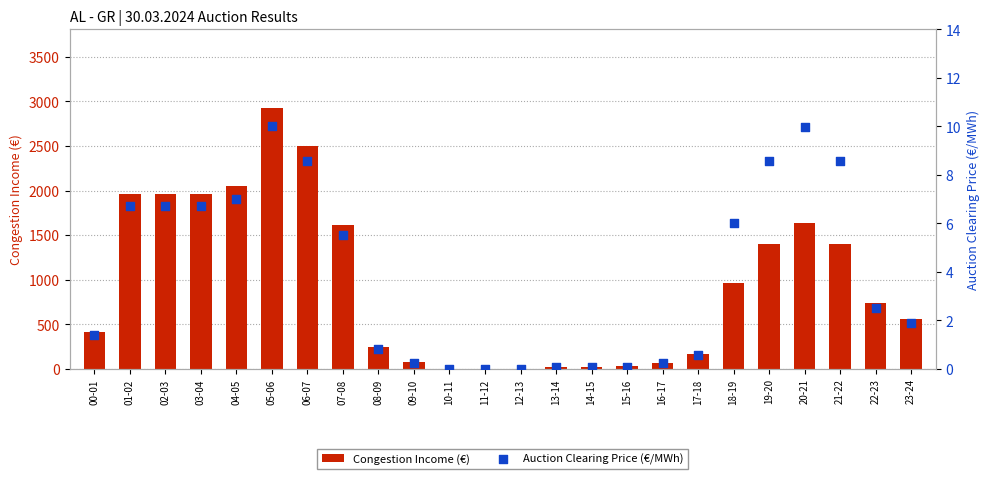

Is the value of Auction Clearing Price (€/MWh) at 23-24 greater than the value of Congestion Income (€) at 00-01?

No